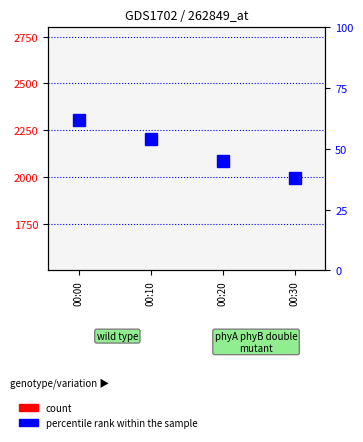

Are the bars horizontal?

No